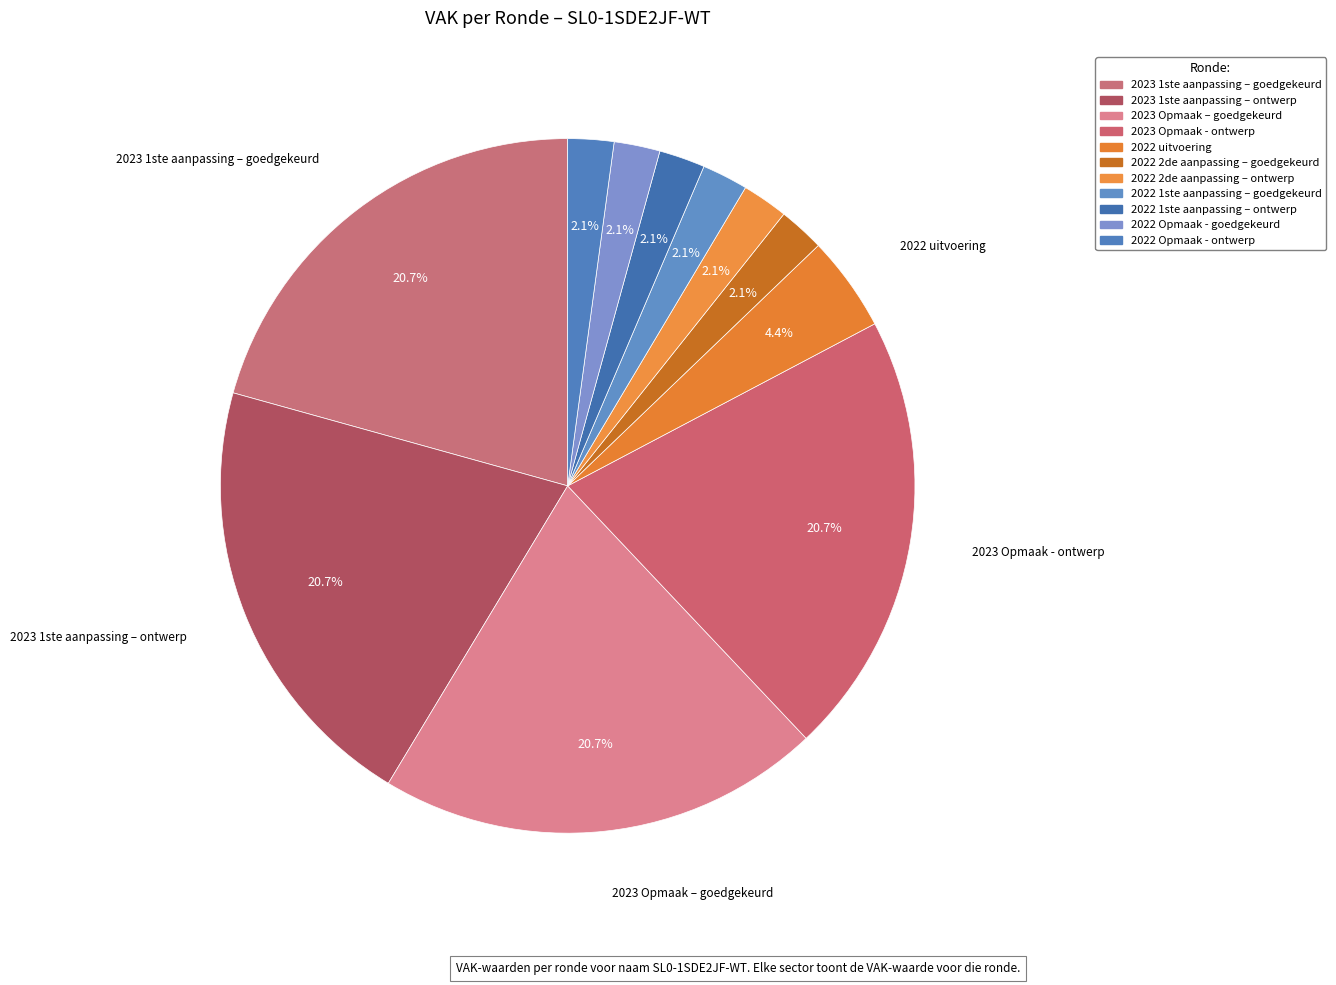

Which slice is the largest?

2023 1ste aanpassing – goedgekeurd